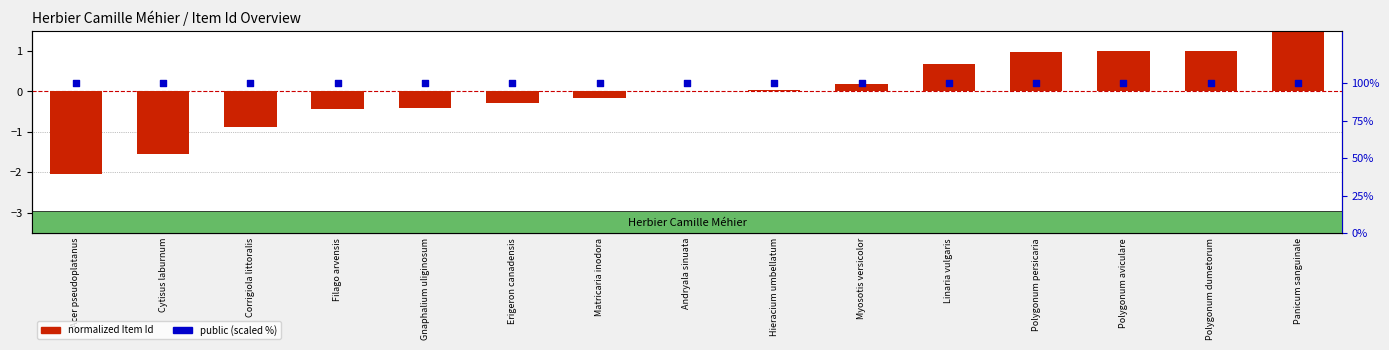

Is the value of public (scaled) at Matricaria inodora greater than the value of normalized Item Id at Linaria vulgaris?

Yes